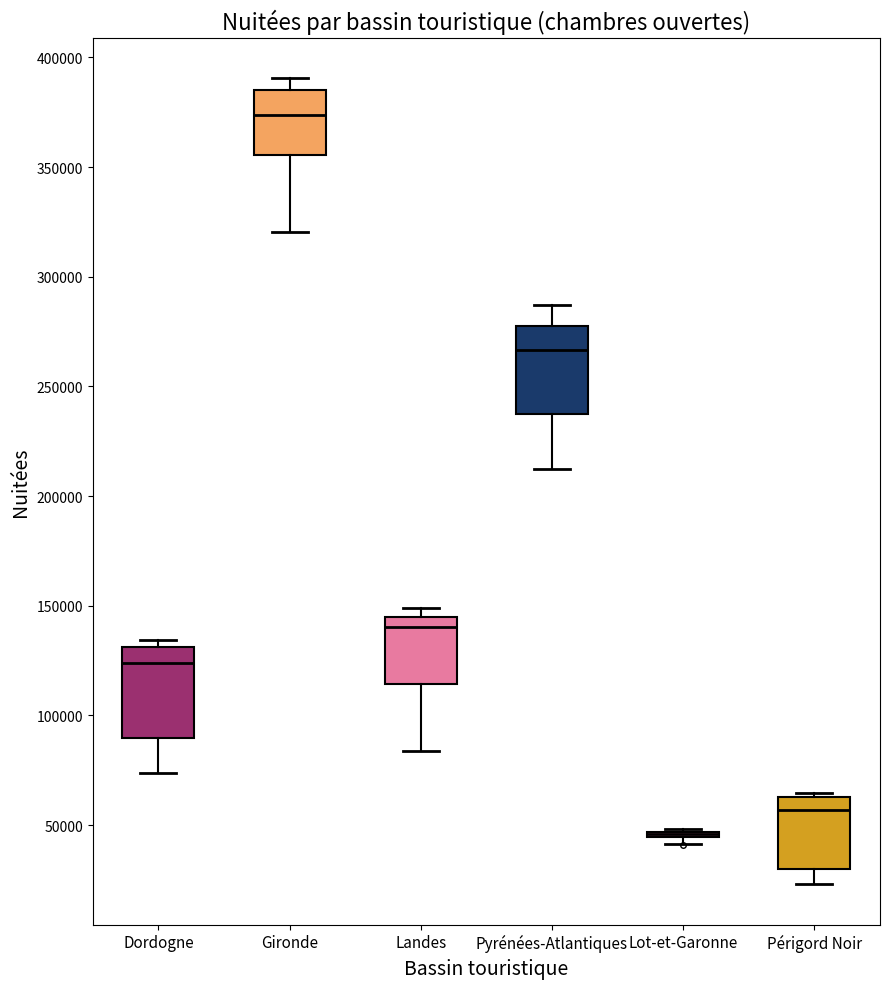

Where does the lower whisker of the box for Landes end on the y-axis? The values are not printed on the chart, so give them approximately, as read against the axis.

85000